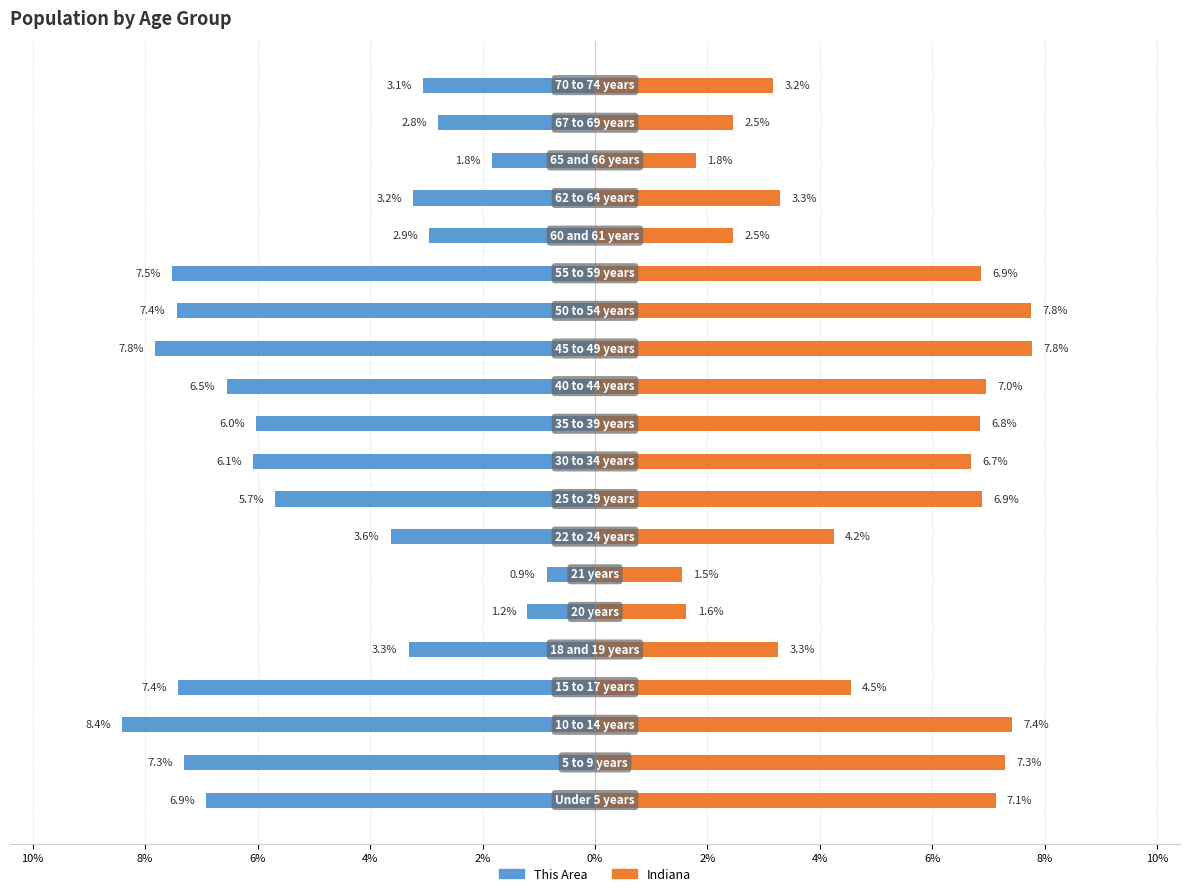

True or false: Indiana has a value of 12.6 at 10%.

False